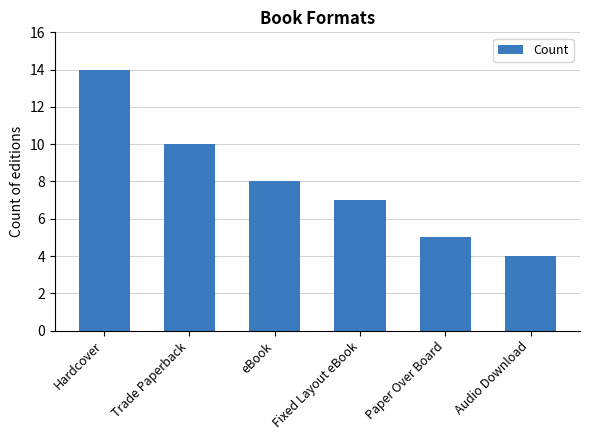

What is the average value?

8